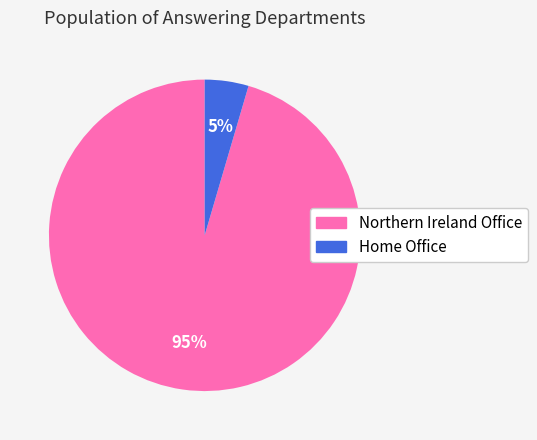

Which has a higher value, Northern Ireland Office or Home Office?

Northern Ireland Office